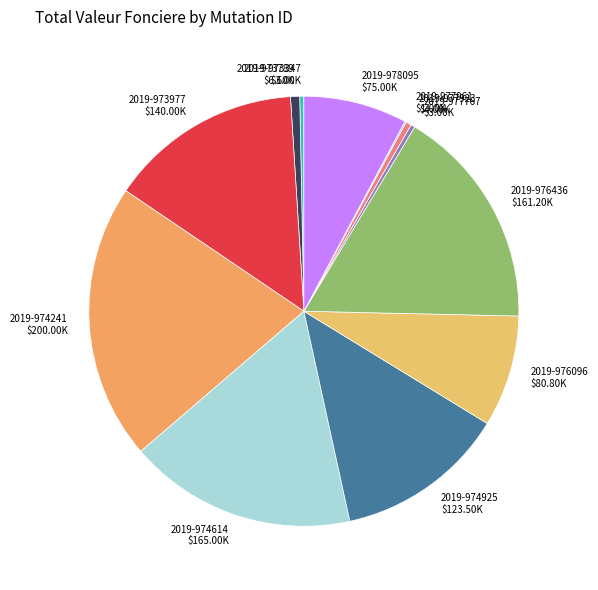

Approximately how many times larger is the value at 2019-976096 compared to 2019-978095?

1.1